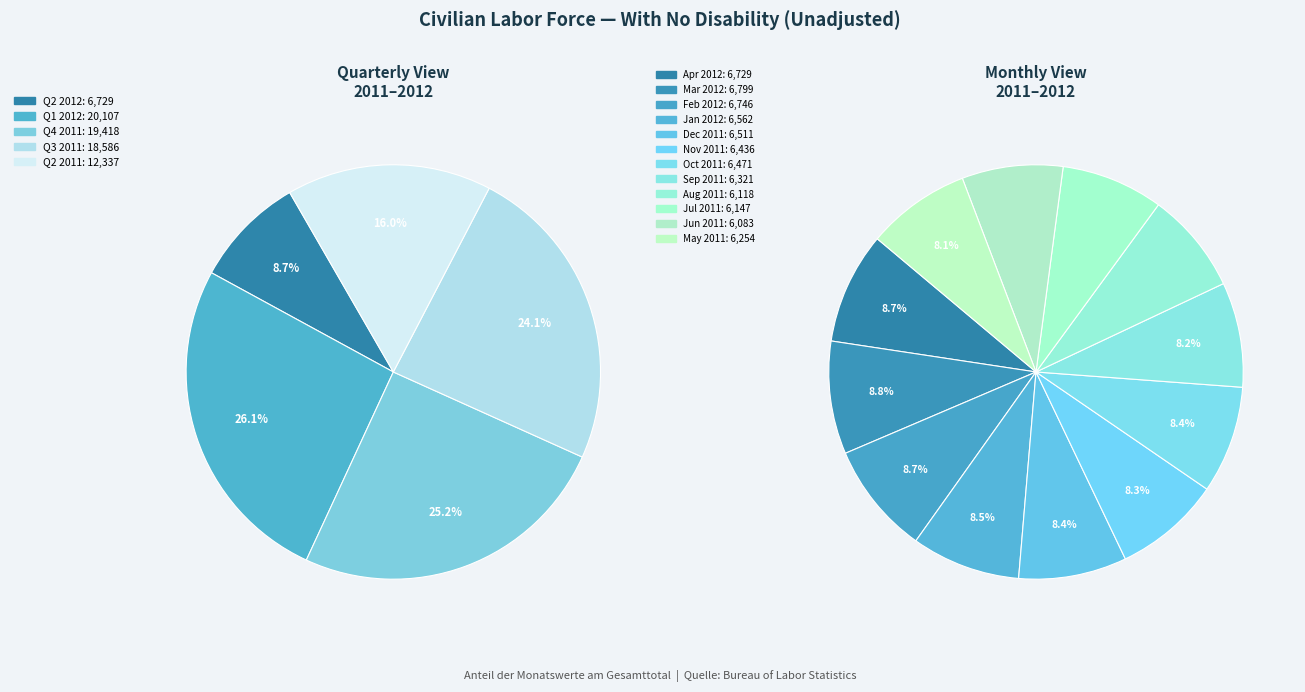

To the nearest percent, what is the average slice percentage?

8%